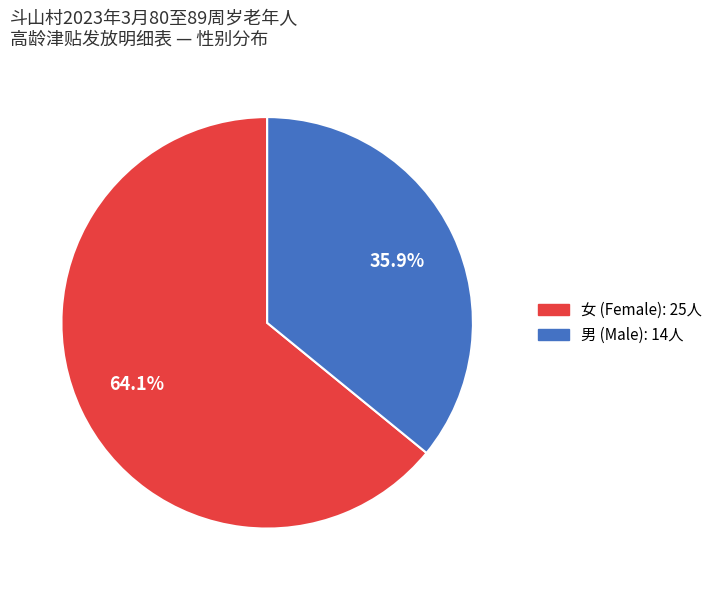

Is there a majority slice in this chart?

Yes